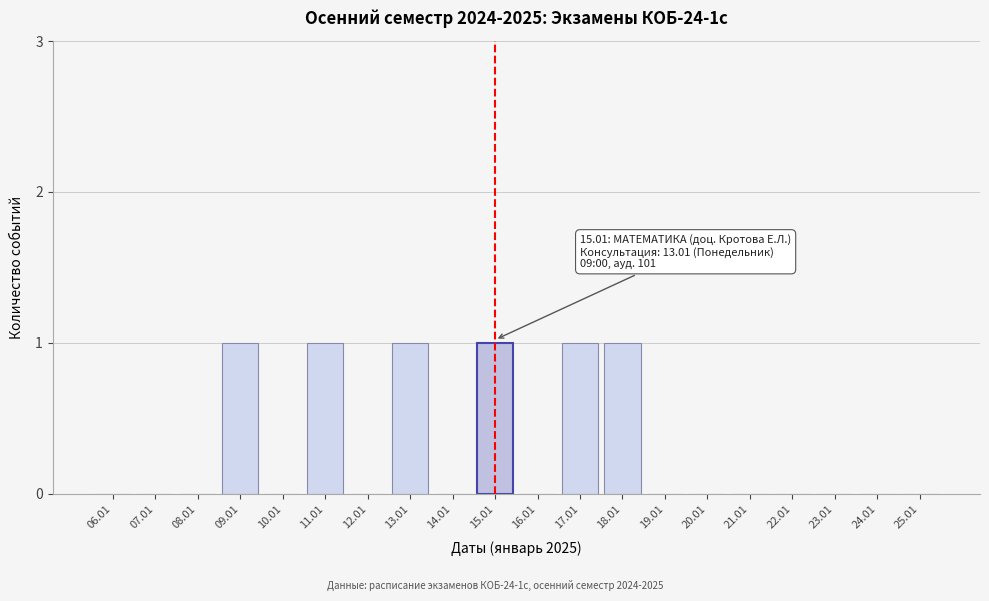

Reading left to right, list all the values displayed in this chart.

06.01=0	07.01=0	08.01=0	09.01=1	10.01=0	11.01=1	12.01=0	13.01=1	14.01=0	15.01=1	16.01=0	17.01=1	18.01=1	19.01=0	20.01=0	21.01=0	22.01=0	23.01=0	24.01=0	25.01=0